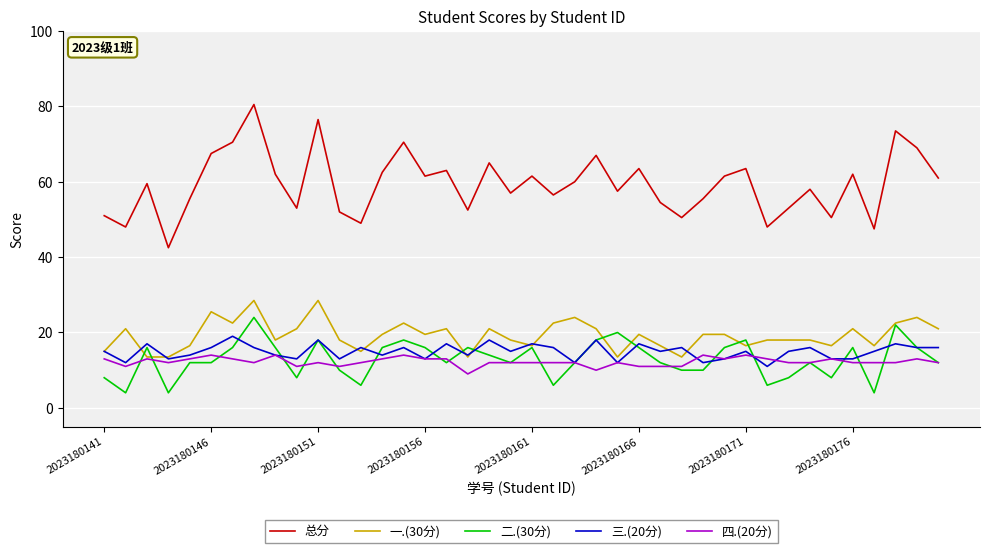

Reading left to right, extract all data points from this chart.

总分: 51.0	48.0	59.5	42.5	55.5	67.5	70.5	80.5	62.0	53.0	76.5	52.0	49.0	62.5	70.5	61.5	63.0	52.5	65.0	57.0	61.5	56.5	60.0	67.0	57.5	63.5	54.5	50.5	55.5	61.5	63.5	48.0	53.0	58.0	50.5	62.0	47.5	73.5	69.0	61.0
一.(30分): 15.0	21.0	13.5	13.5	16.5	25.5	22.5	28.5	18.0	21.0	28.5	18.0	15.0	19.5	22.5	19.5	21.0	13.5	21.0	18.0	16.5	22.5	24.0	21.0	13.5	19.5	16.5	13.5	19.5	19.5	16.5	18.0	18.0	18.0	16.5	21.0	16.5	22.5	24.0	21.0
二.(30分): 8.0	4.0	16.0	4.0	12.0	12.0	16.0	24.0	16.0	8.0	18.0	10.0	6.0	16.0	18.0	16.0	12.0	16.0	14.0	12.0	16.0	6.0	12.0	18.0	20.0	16.0	12.0	10.0	10.0	16.0	18.0	6.0	8.0	12.0	8.0	16.0	4.0	22.0	16.0	12.0
三.(20分): 15.0	12.0	17.0	13.0	14.0	16.0	19.0	16.0	14.0	13.0	18.0	13.0	16.0	14.0	16.0	13.0	17.0	14.0	18.0	15.0	17.0	16.0	12.0	18.0	12.0	17.0	15.0	16.0	12.0	13.0	15.0	11.0	15.0	16.0	13.0	13.0	15.0	17.0	16.0	16.0
四.(20分): 13.0	11.0	13.0	12.0	13.0	14.0	13.0	12.0	14.0	11.0	12.0	11.0	12.0	13.0	14.0	13.0	13.0	9.0	12.0	12.0	12.0	12.0	12.0	10.0	12.0	11.0	11.0	11.0	14.0	13.0	14.0	13.0	12.0	12.0	13.0	12.0	12.0	12.0	13.0	12.0